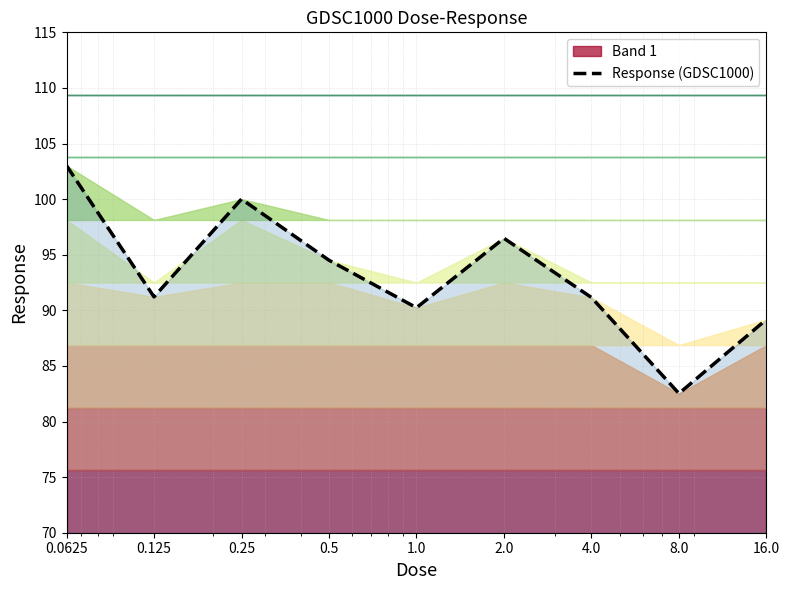

The value at 4.0 is 91.2. True or false?

True